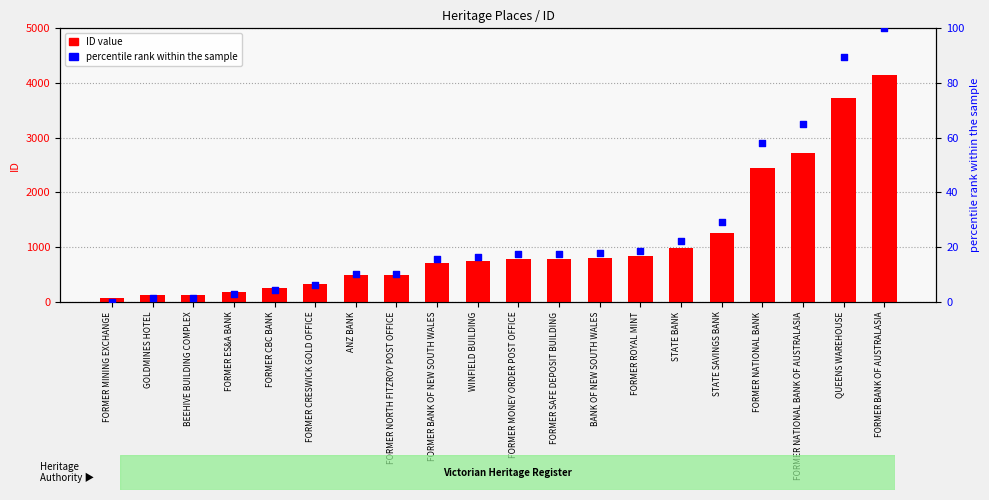

At which category is the sum across all series the highest?

FORMER BANK OF AUSTRALASIA